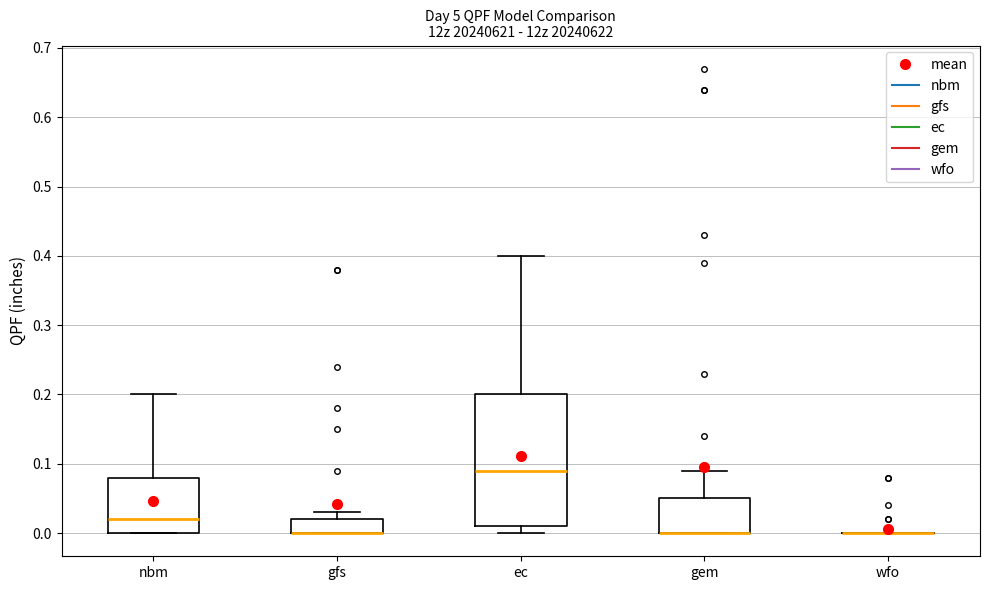

Comparing the boxes themselves (not the whiskers), which one is the tallest?

ec